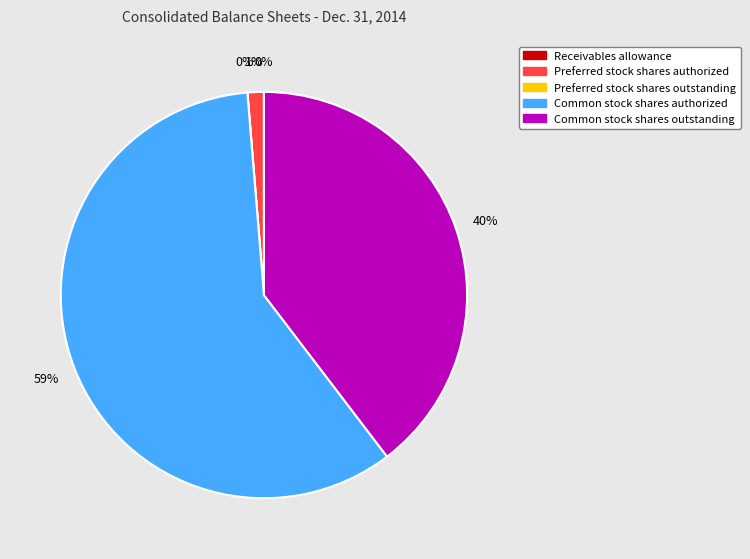

The Common stock shares outstanding slice represents 40% of the pie. True or false?

True